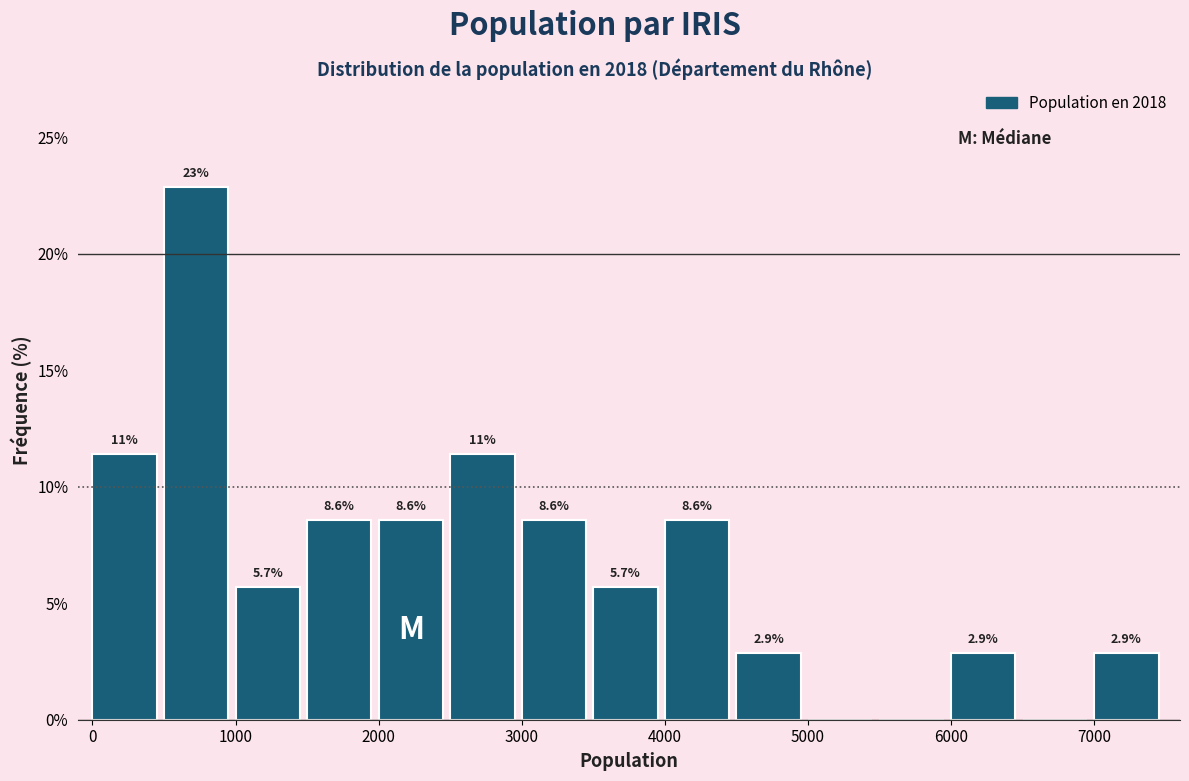

Over which range of the x-axis is the bar tallest?

500 to 1000